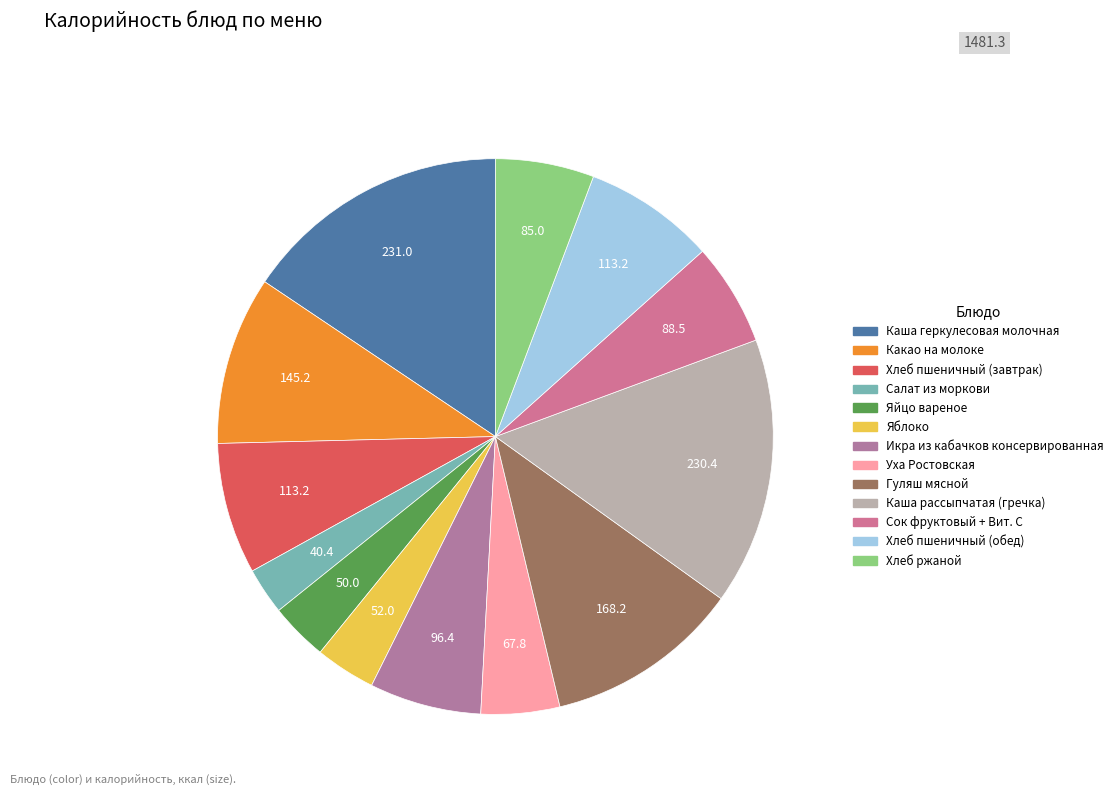

How many segments does this pie chart have?

13